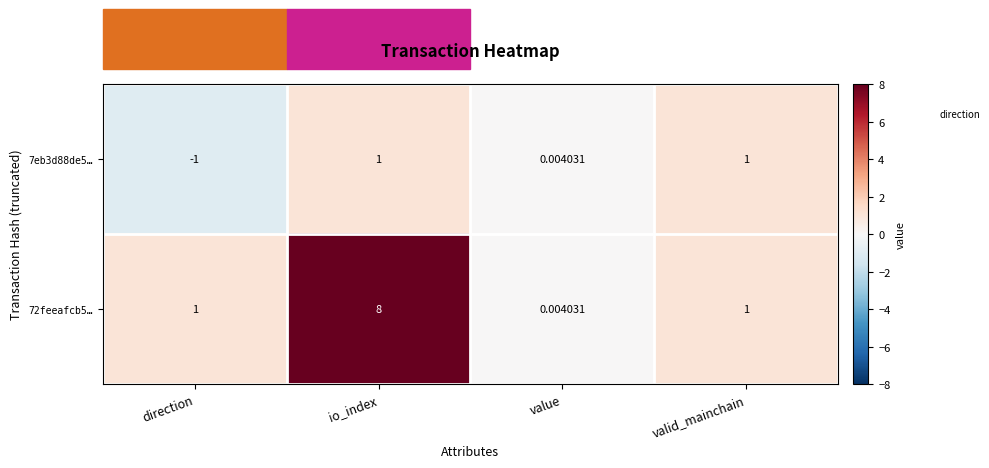

Where is 7eb3d88de5… nearest to the value 0?

value